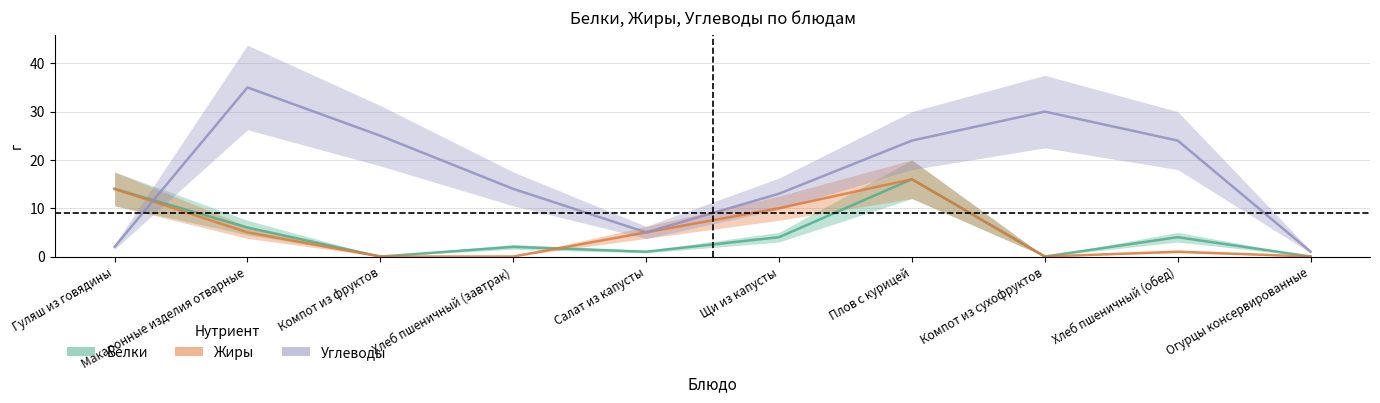

At how many categories does at least one series exceed 12?

8